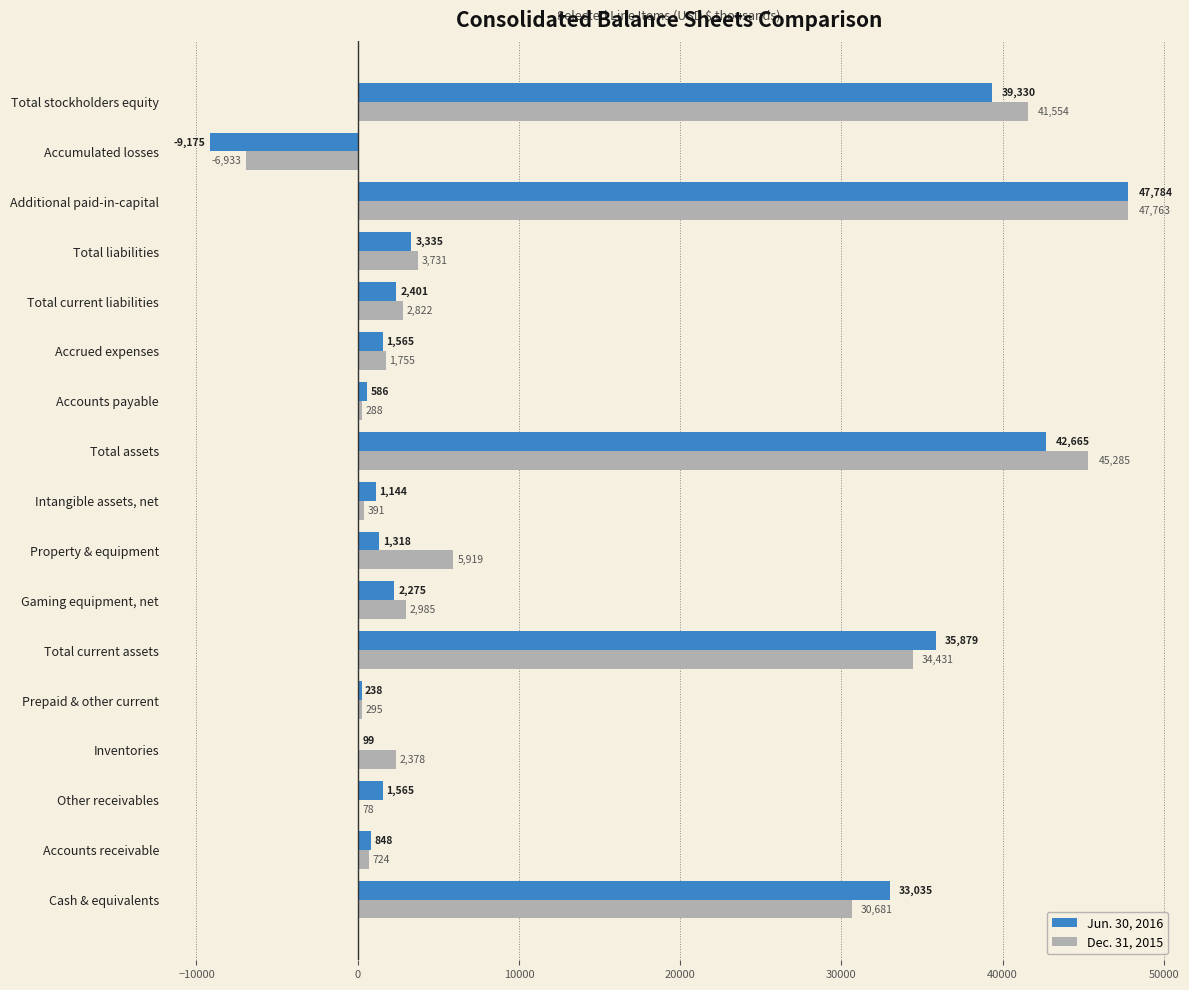

True or false: Dec. 31, 2015 has a value of 30681 at Cash & equivalents.

True